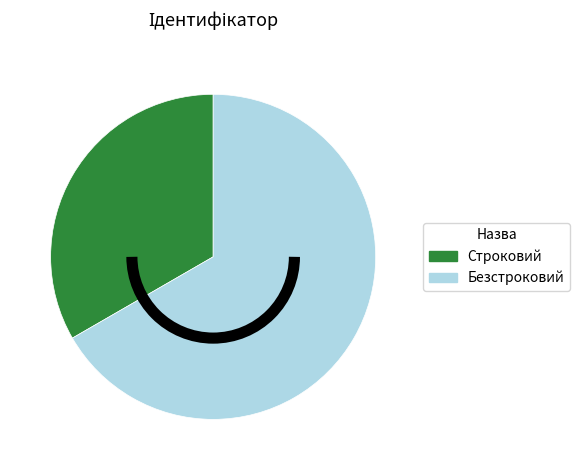

Rank the categories by value from lowest to highest.

Строковий, Безстроковий